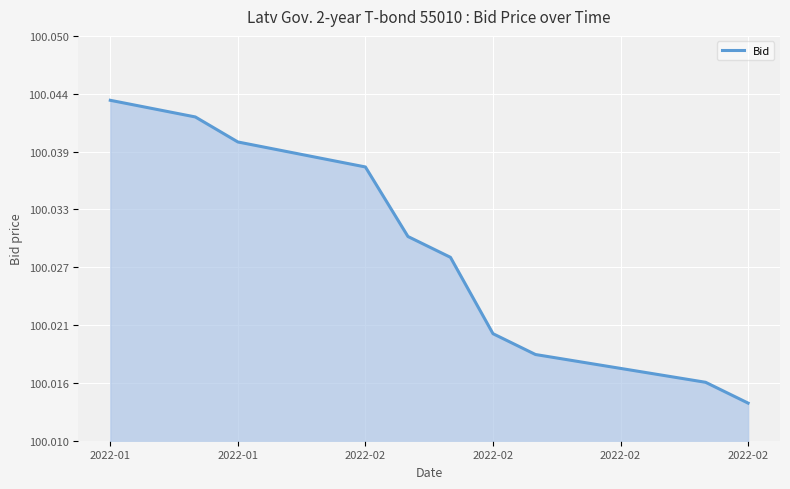

Does the chart have visible grid lines?

Yes